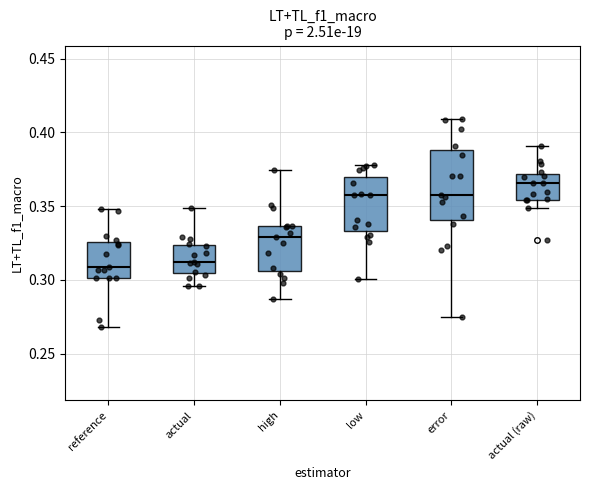

Which box's median line is the highest?

actual (raw)